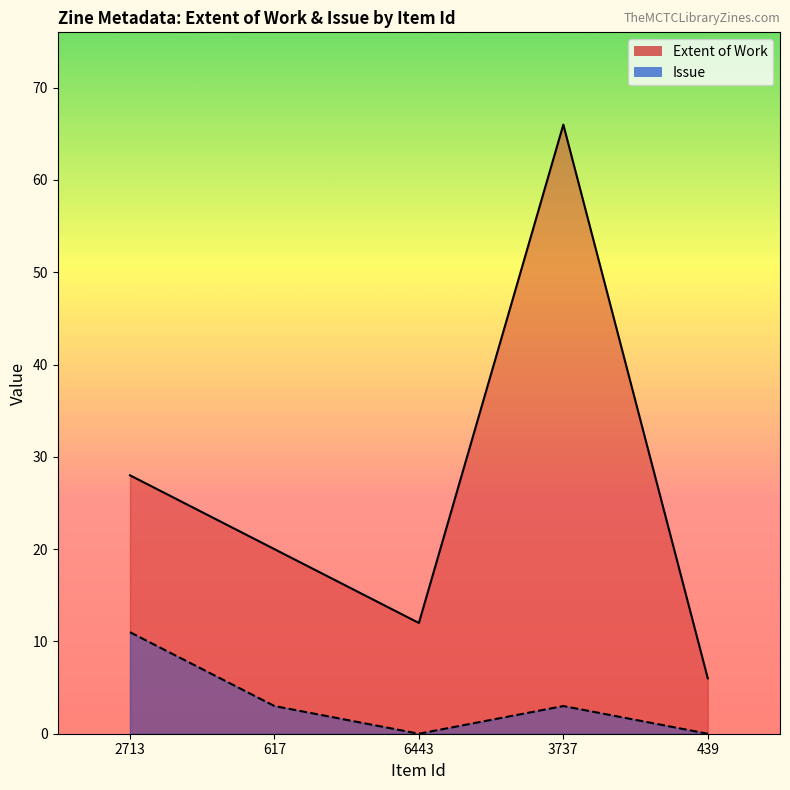

True or false: Issue and Extent of Work intersect in this chart.

False